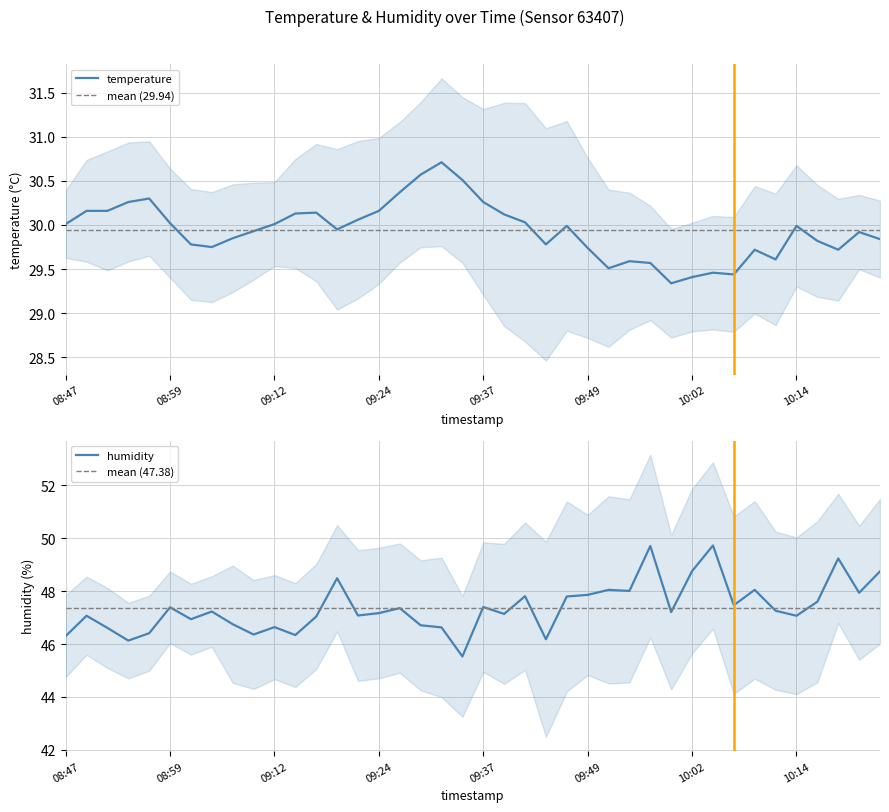

The value of humidity at 09:19 is 48.5. True or false?

True